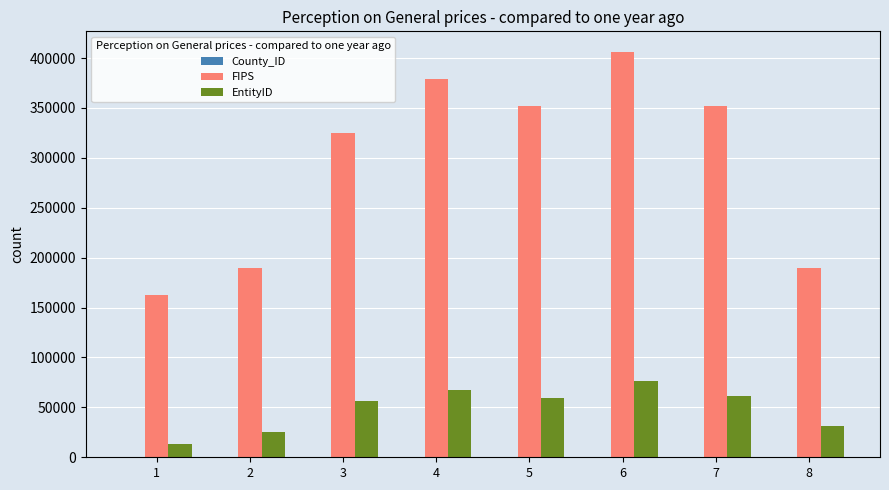

The value of EntityID at 3 is 55988. True or false?

True